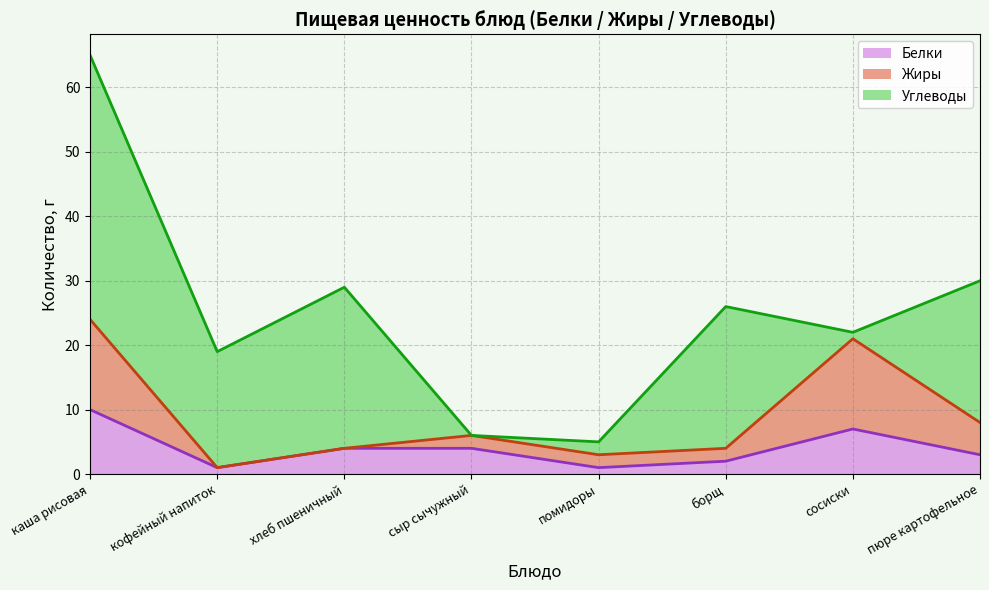

What is the highest value of the Белки series?

10